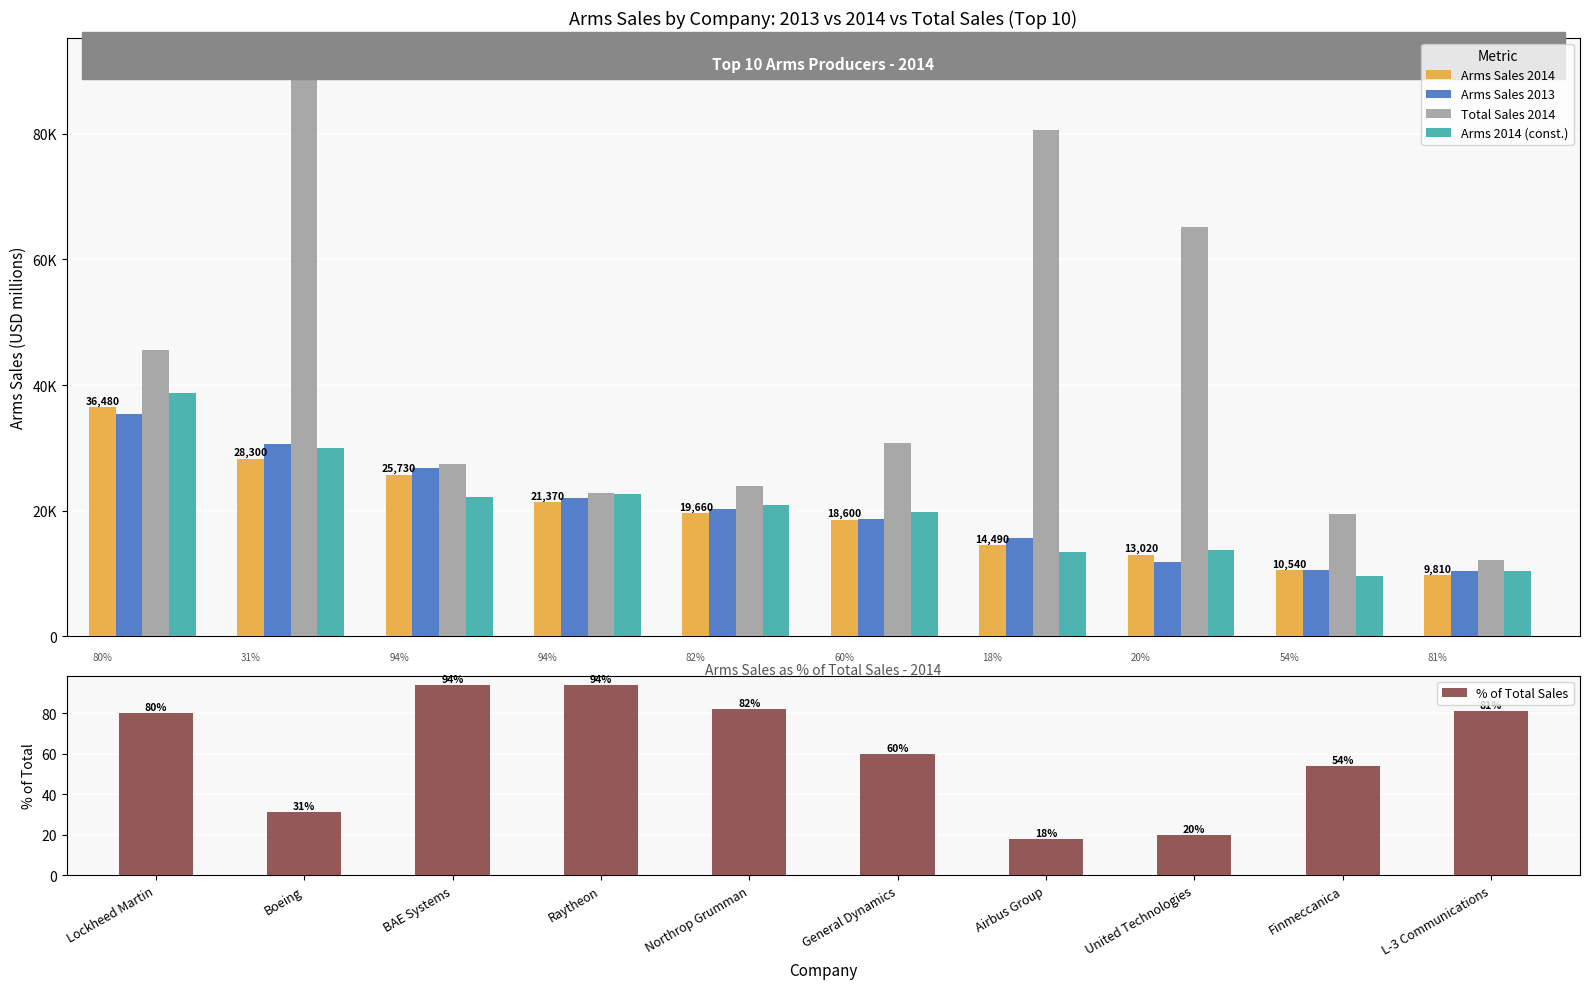

Which has a higher value, L-3 Communications or BAE Systems?

BAE Systems